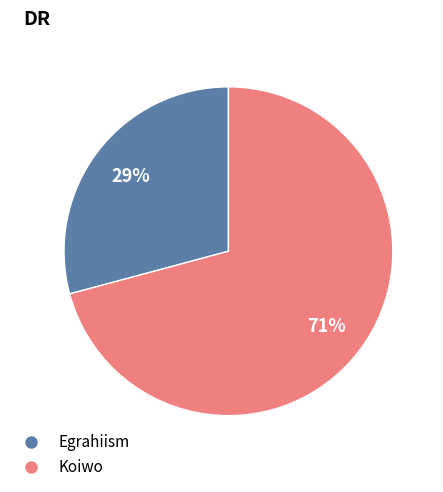

How many slices are in this pie chart?

2